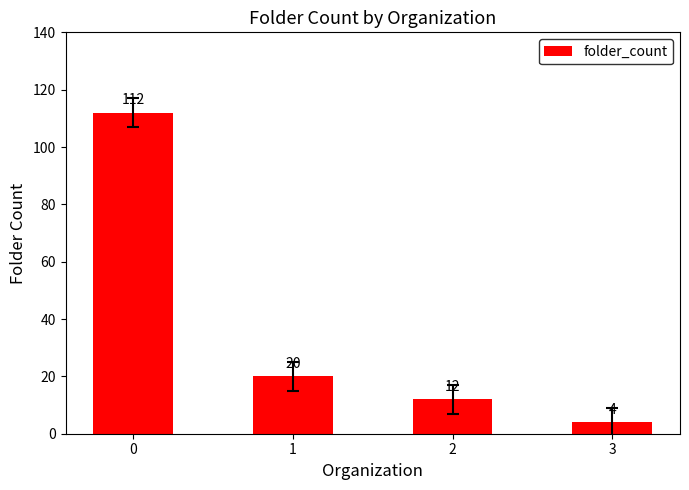

Are the bars horizontal?

No